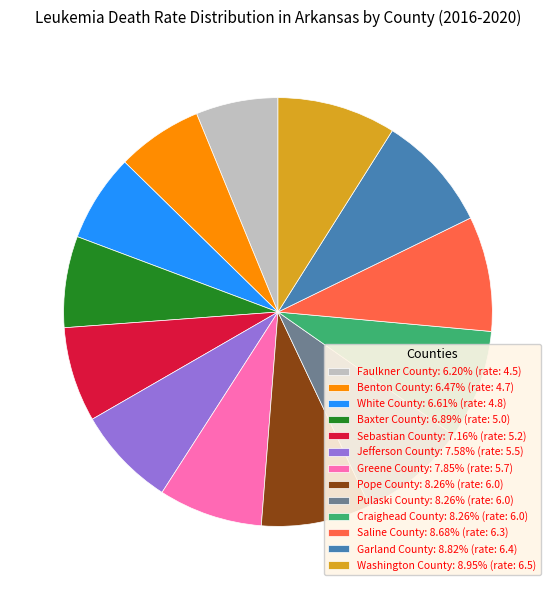

Is Sebastian County: 7.16% (rate: 5.2) the majority of the pie?

No